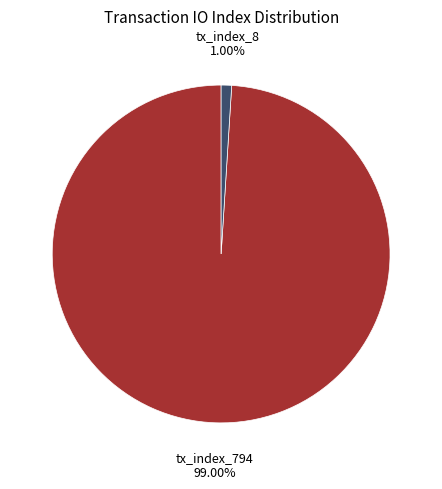

To the nearest percent, what is the combined percentage of tx_index_794 and tx_index_8?

100%